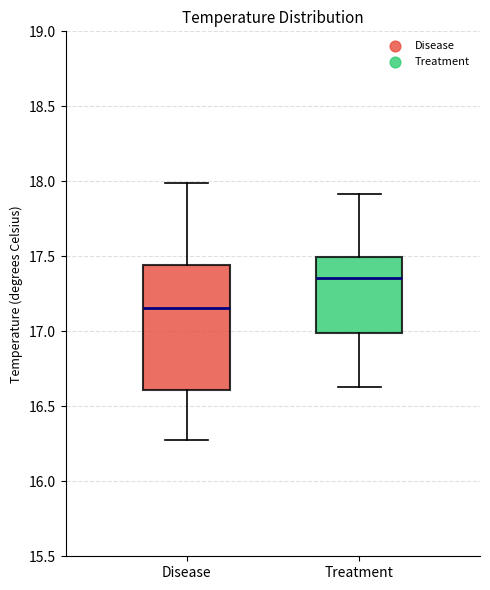

Reading left to right, transcribe this box plot: for each box, give where its median line is, the range the box spans, and where its two whiskers end, as read against the y-axis. The values are not printed on the chart, so give them approximately, as read against the axis.

Disease: median 17.15, box 16.60 to 17.45, whiskers 16.25 to 18.00
Treatment: median 17.35, box 17.00 to 17.50, whiskers 16.65 to 17.90